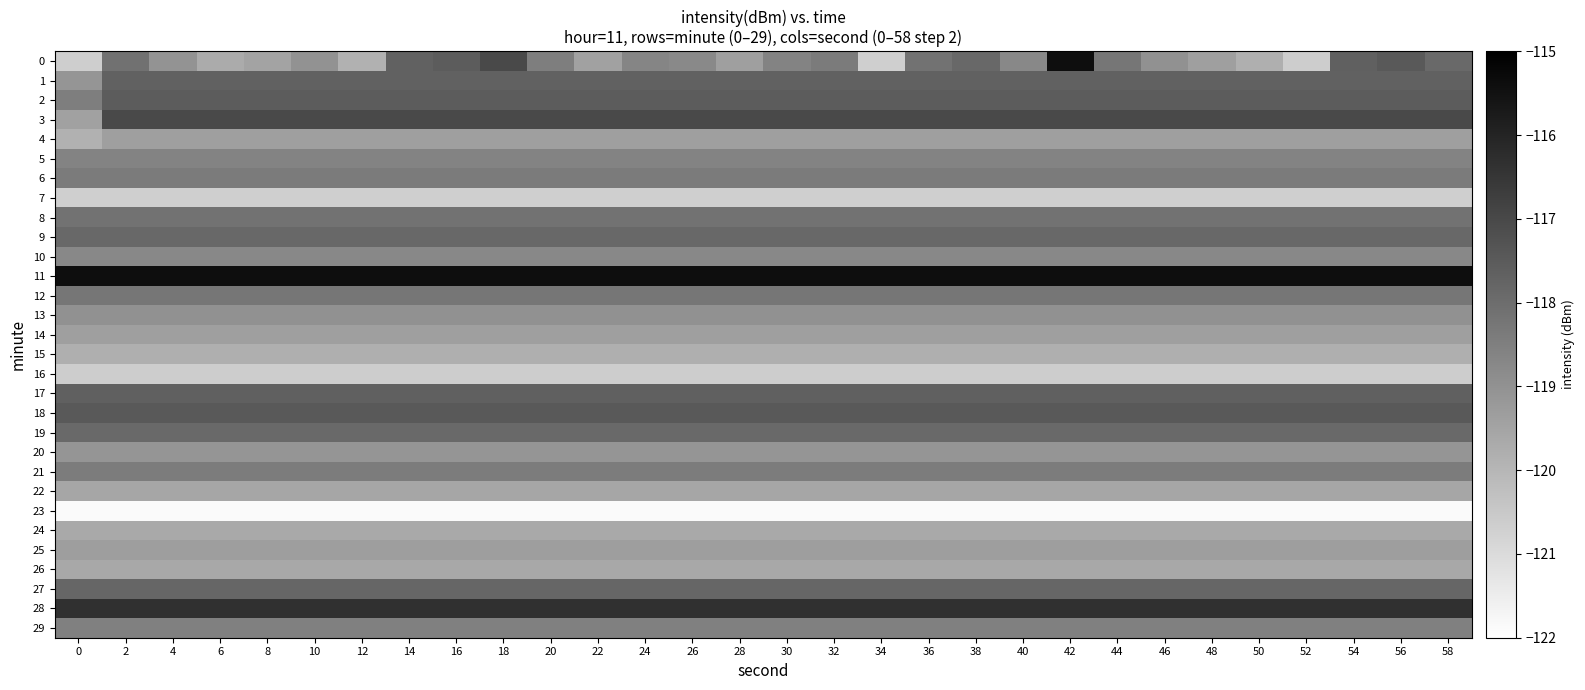

What is the total value across all series at 8?

-3559.1